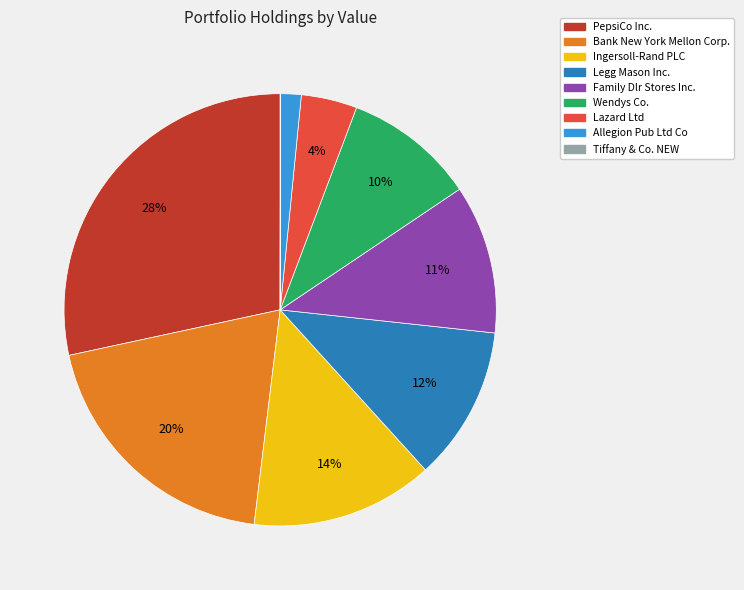

Is the sum of Bank New York Mellon Corp. and Lazard Ltd greater than half?

No